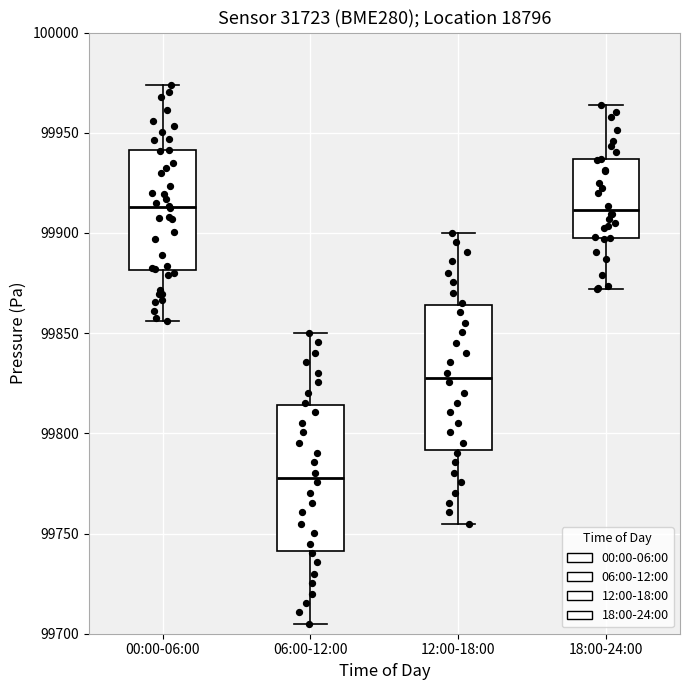

Reading left to right, read every box against the y-axis: the position of its median line, the range the box covers, and the ends of its whiskers. The values are not printed on the chart, so give them approximately, as read against the axis.

00:00-06:00: median 99915, box 99880 to 99940, whiskers 99855 to 99975
06:00-12:00: median 99780, box 99740 to 99815, whiskers 99705 to 99850
12:00-18:00: median 99830, box 99790 to 99865, whiskers 99755 to 99900
18:00-24:00: median 99910, box 99900 to 99935, whiskers 99870 to 99965